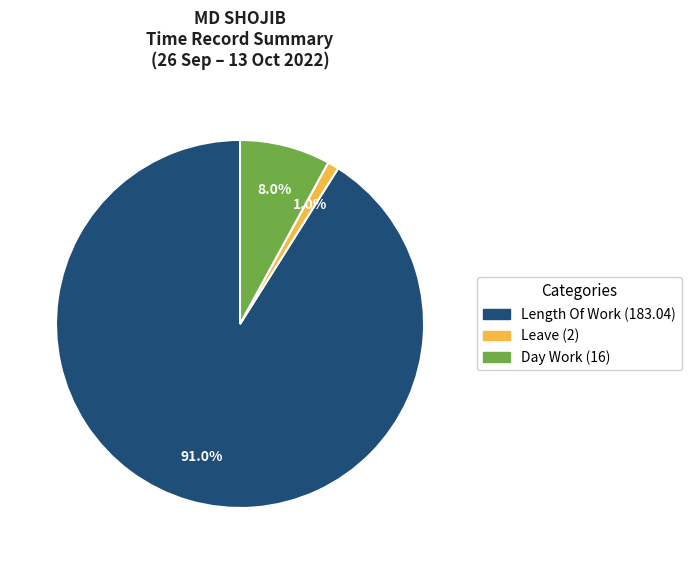

To the nearest percent, what is the difference between the largest and smallest slice percentages?

90%